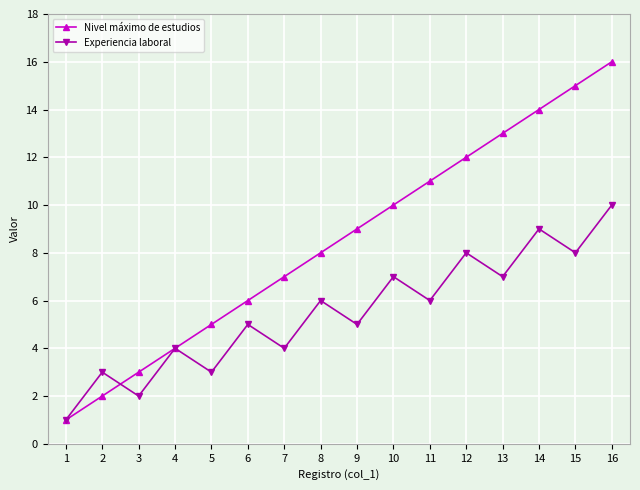

True or false: Experiencia laboral has more than 2 points higher than both neighbors.

True